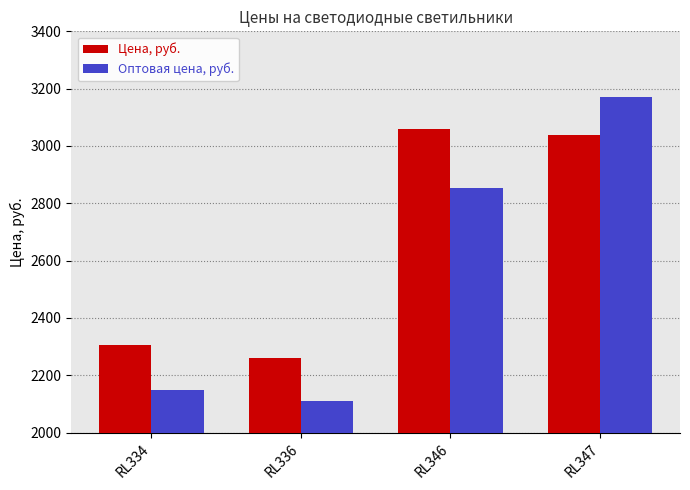

At which label is Цена, руб. closest to 2660?

RL334